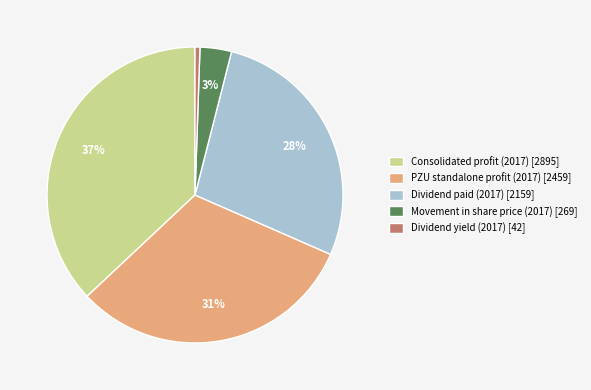

Does any single category account for the majority?

No